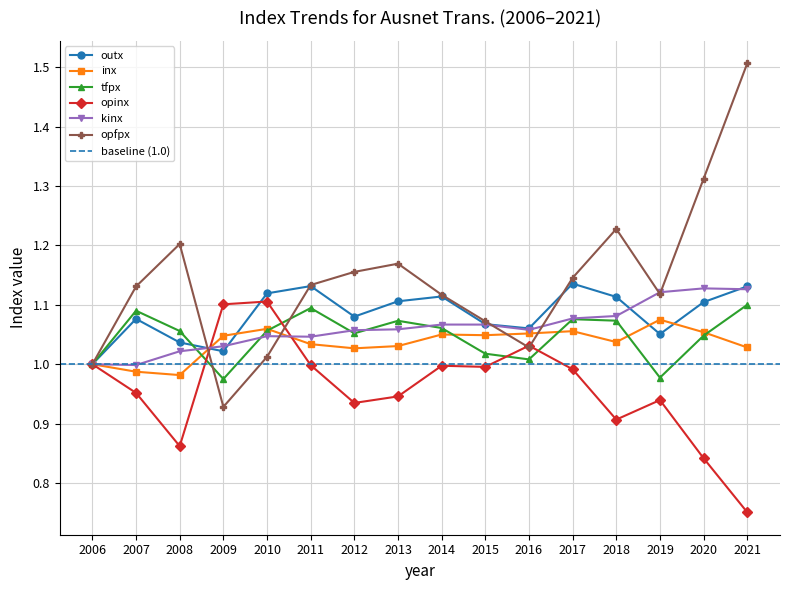

Does the chart have visible grid lines?

Yes